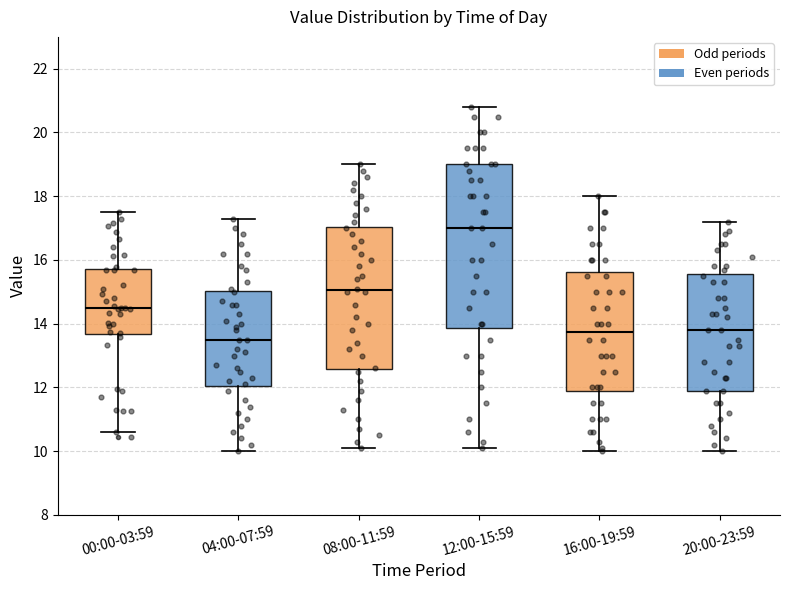

Which box is the tallest, from its lower edge to its upper edge?

12:00-15:59